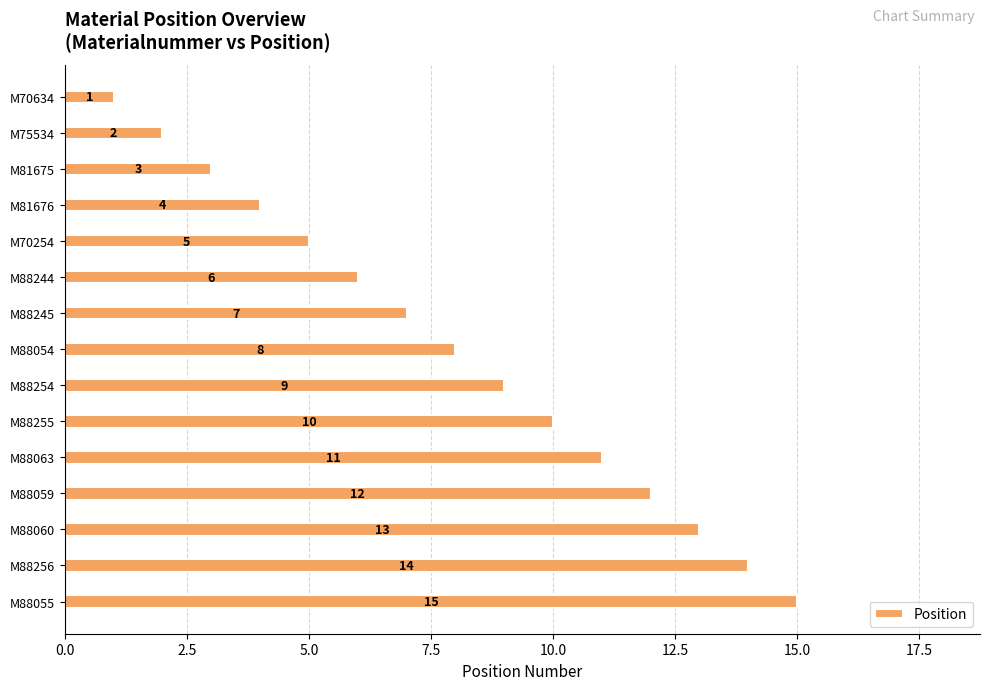

What is the difference between the maximum and minimum values?

14